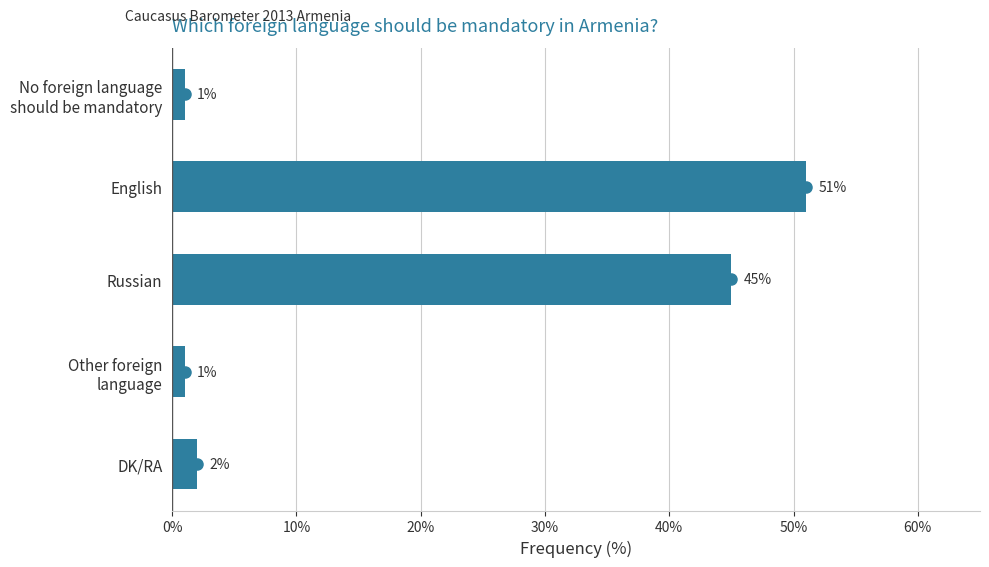

Reading top to bottom, extract all data points from this chart.

1	51	45	1	2